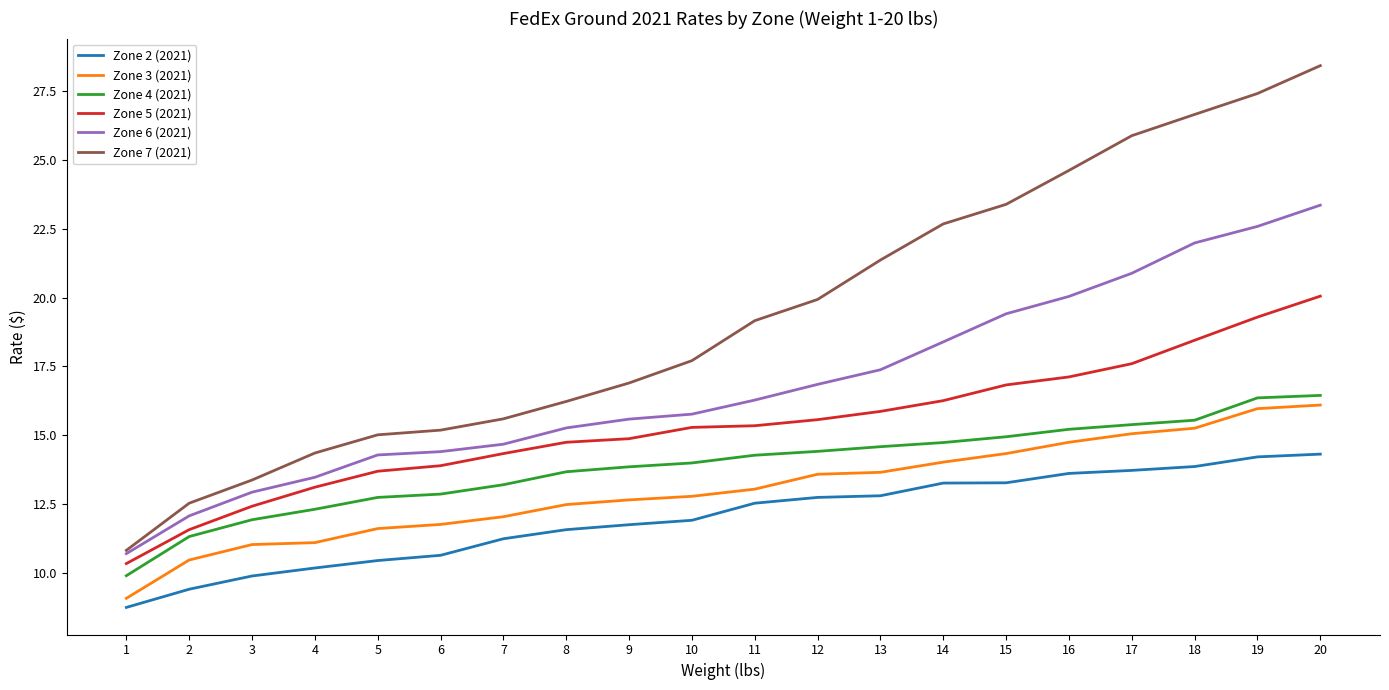

Is the value of Zone 4 (2021) at 18 greater than the value of Zone 3 (2021) at 13?

Yes